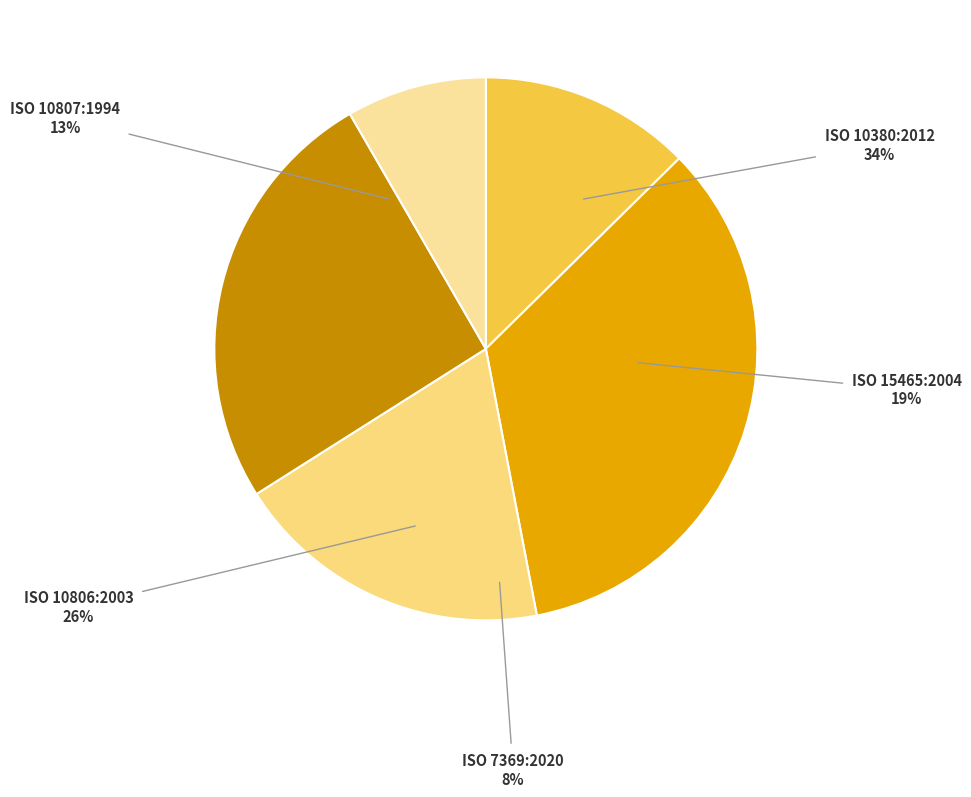

To the nearest percent, what is the combined percentage of ISO 7369:2020 and ISO 10807:1994?

21%